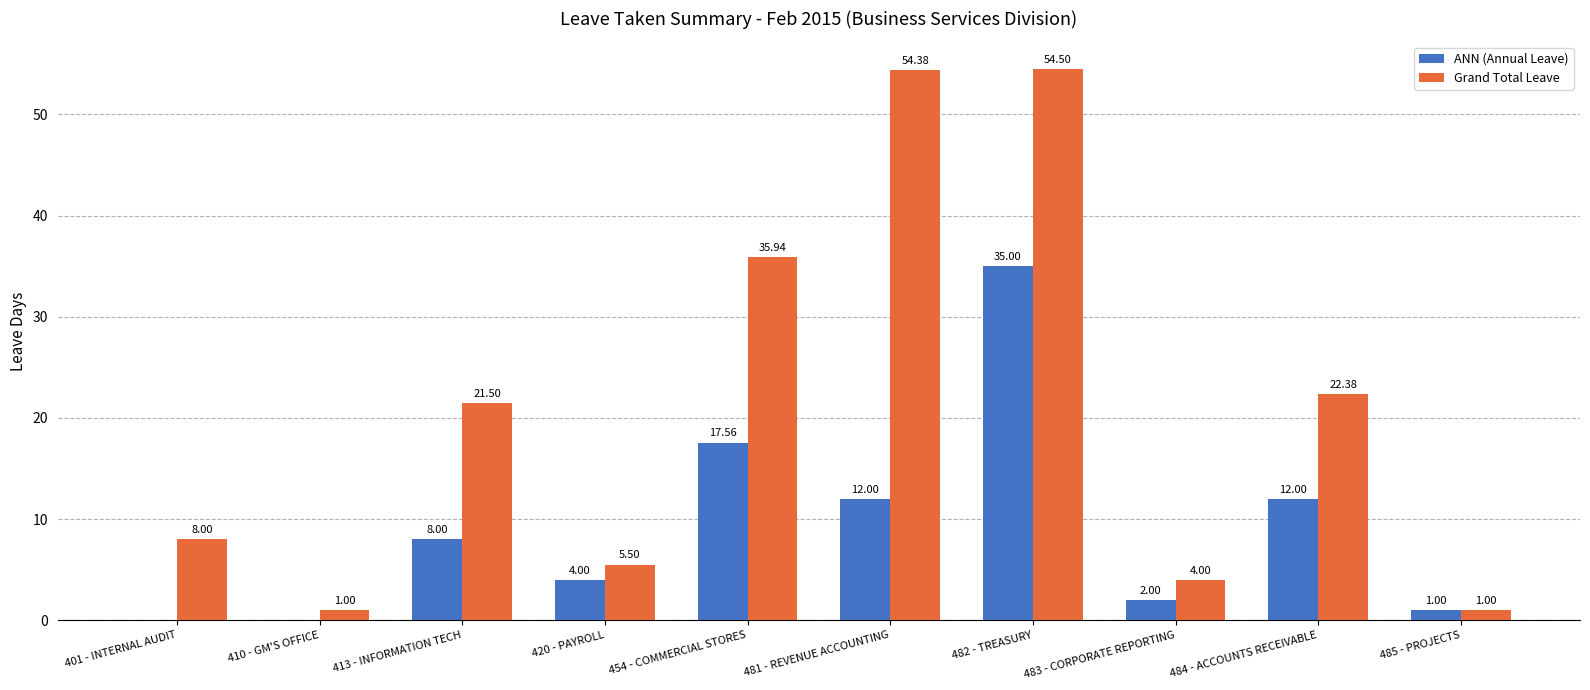

Between 410 - GM'S OFFICE and 484 - ACCOUNTS RECEIVABLE, which series saw the biggest shift?

Grand Total Leave